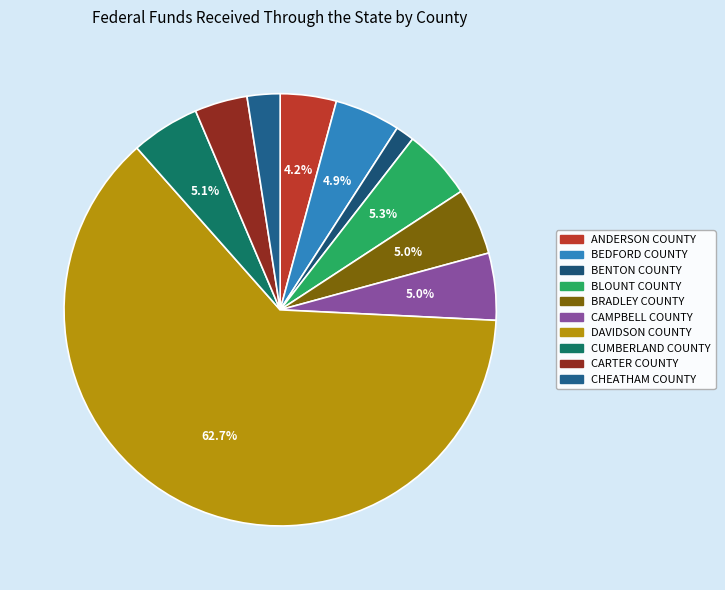

To the nearest percent, what is the difference between the ANDERSON COUNTY and BENTON COUNTY slice percentages?

3%